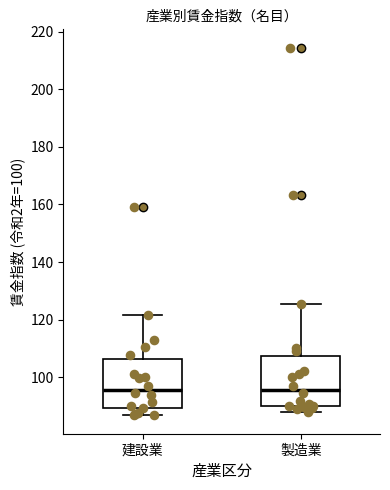

Reading left to right, transcribe this box plot: for each box, give where its median line is, the range the box spans, and where its two whiskers end, as read against the y-axis. The values are not printed on the chart, so give them approximately, as read against the axis.

建設業: median 96, box 90 to 106, whiskers 86 to 122
製造業: median 96, box 90 to 108, whiskers 88 to 126